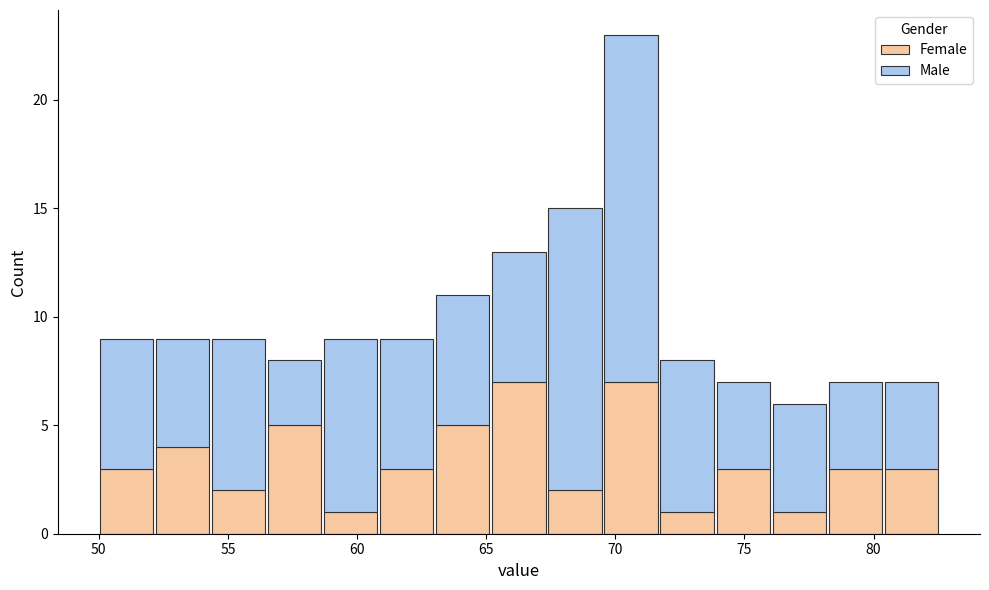

Reading left to right, list every stacked bar in this chart as the range it spans on the x-axis followed by its total height. Neither the bar edges nor the heights are printed on the chart, so give them approximately, as read against the axes.

50.0 to 52.0: 9
52.0 to 54.5: 9
54.5 to 56.5: 9
56.5 to 58.5: 8
58.5 to 61.0: 9
61.0 to 63.0: 9
63.0 to 65.0: 11
65.0 to 67.5: 13
67.5 to 69.5: 15
69.5 to 71.5: 23
71.5 to 74.0: 8
74.0 to 76.0: 7
76.0 to 78.0: 6
78.0 to 80.5: 7
80.5 to 82.5: 7